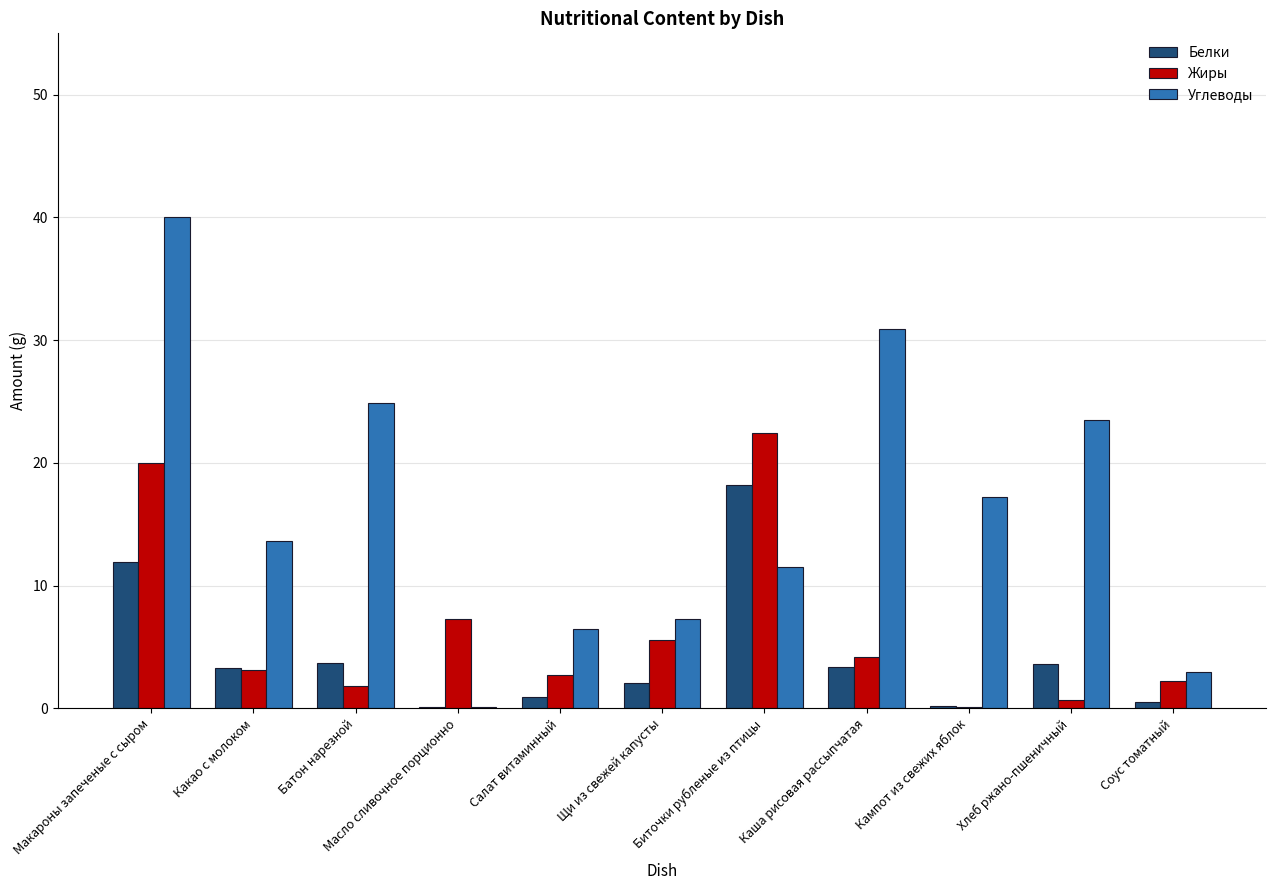

What is the sum of all Жиры values?

70.1